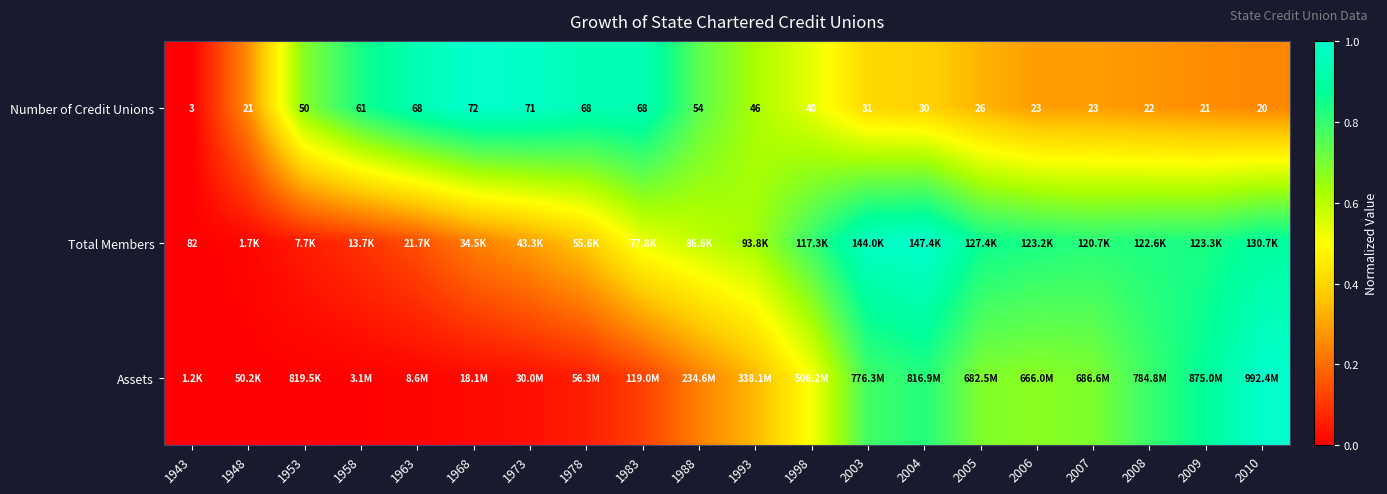

Is it true that Total Members equals 0.4 at 1968?

False